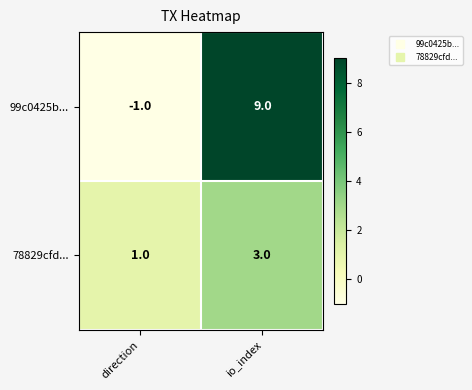

The value of 78829cfd... at direction is 1. True or false?

True